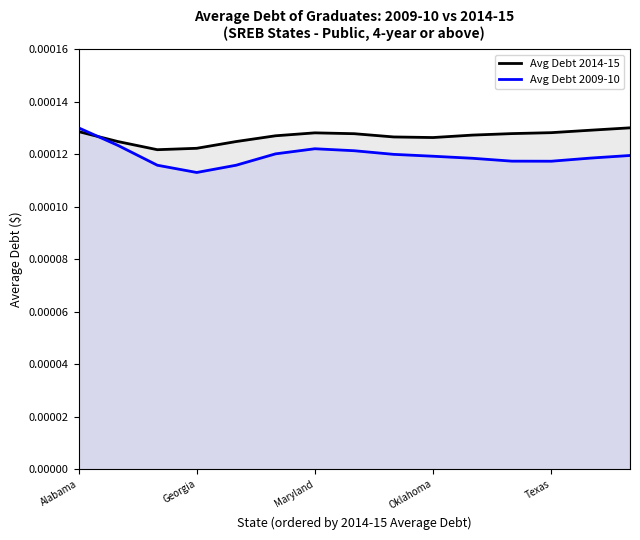

Rank the series by their maximum value, from lowest to highest.

Avg Debt 2014-15, Avg Debt 2009-10